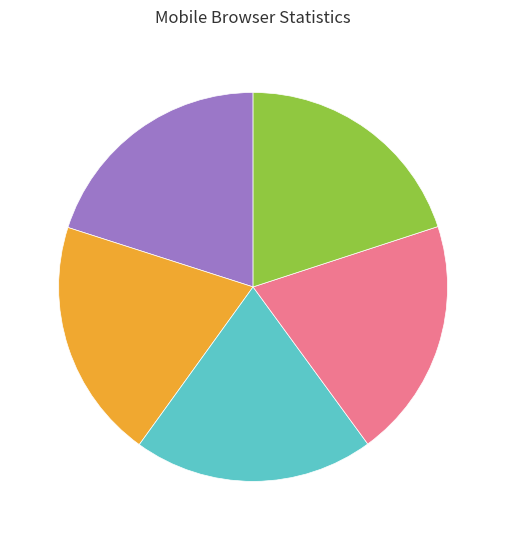

Is there any slice that represents more than half of the pie?

No